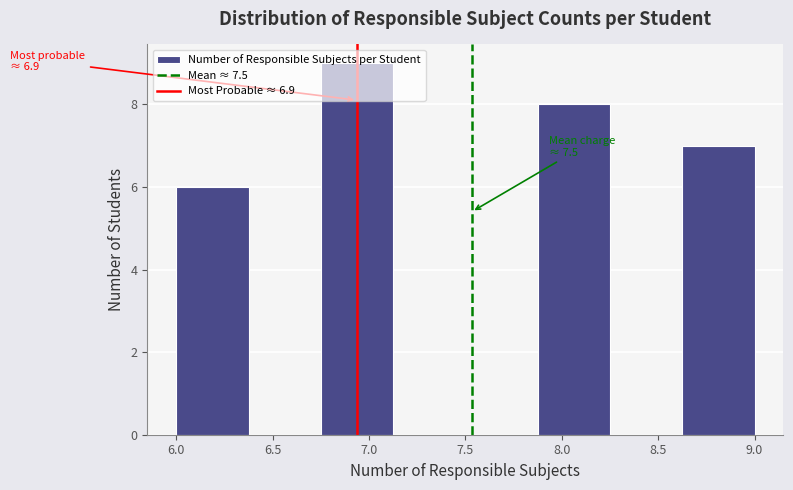

Which range on the x-axis has the tallest bar?

6.750 to 7.125